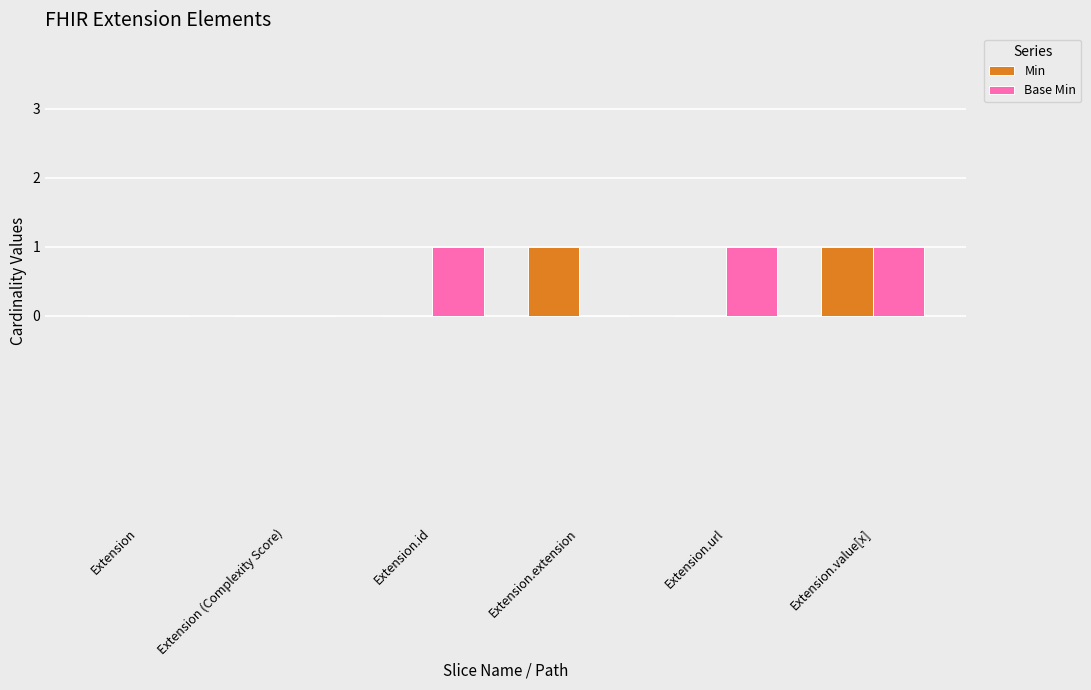

At which category is the sum across all series the highest?

Extension.value[x]